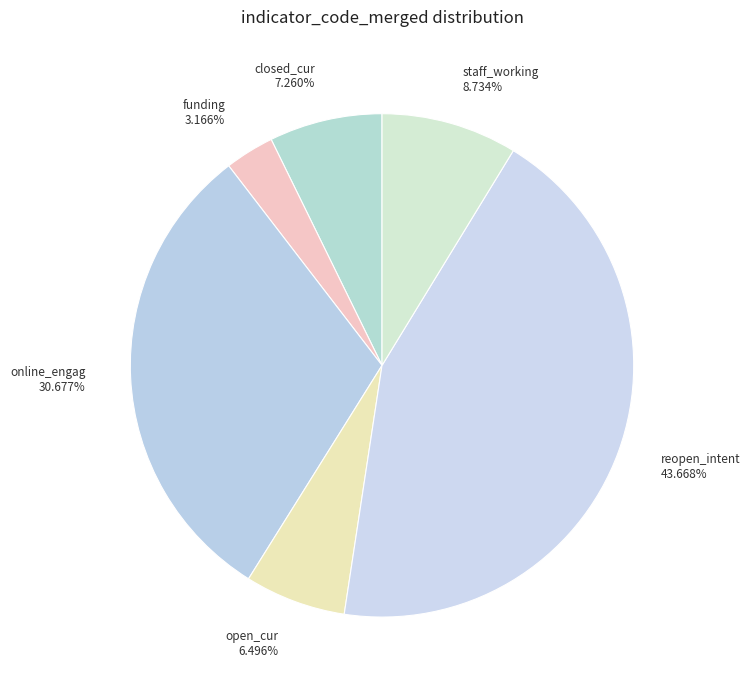

What portion of the pie excludes funding?

96.8%